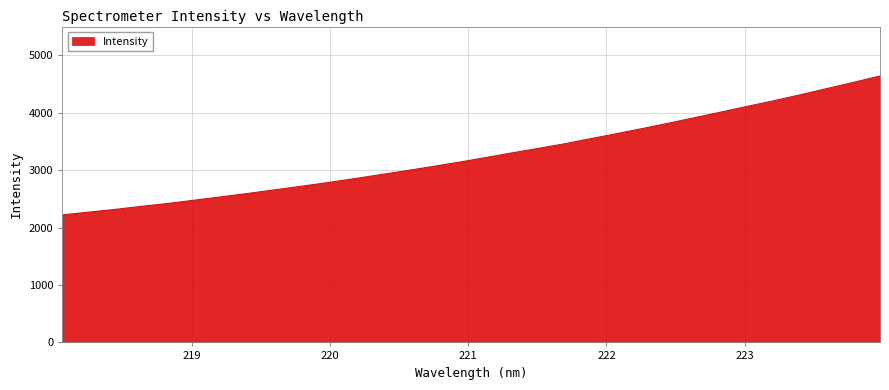

True or false: there are more than 1 points higher than both neighbors.

False